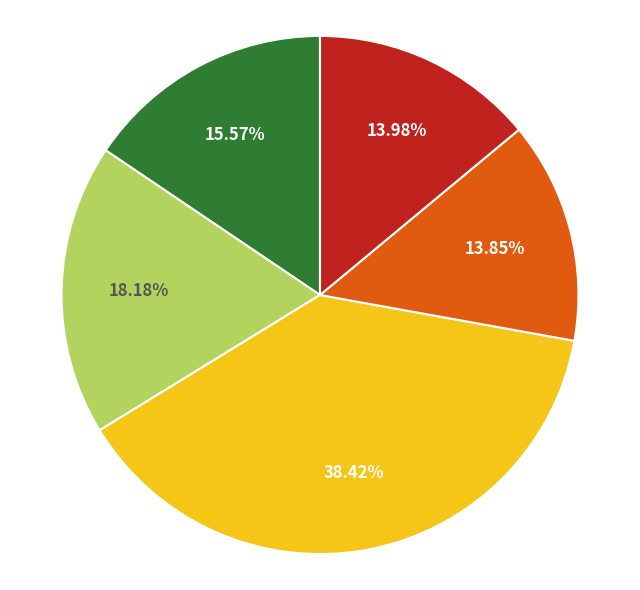

How many slices are in this pie chart?

5